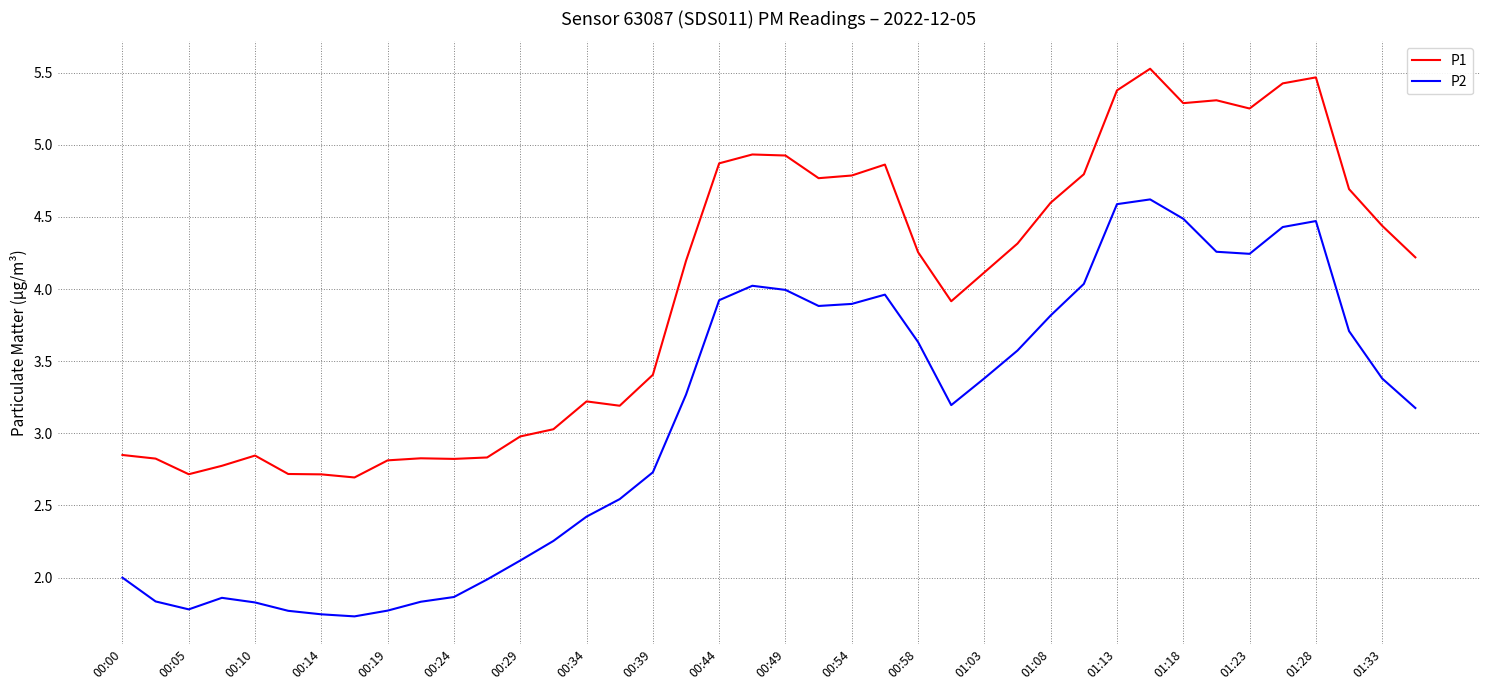

List the series in order of their peak value, highest first.

P1, P2